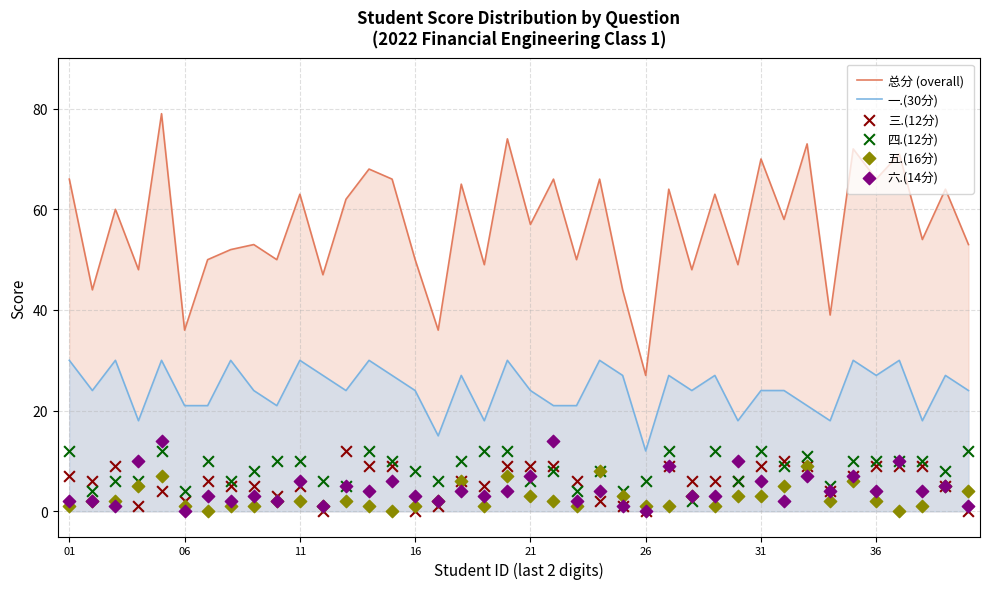

Which series has the largest total across all categories?

总分 (overall)